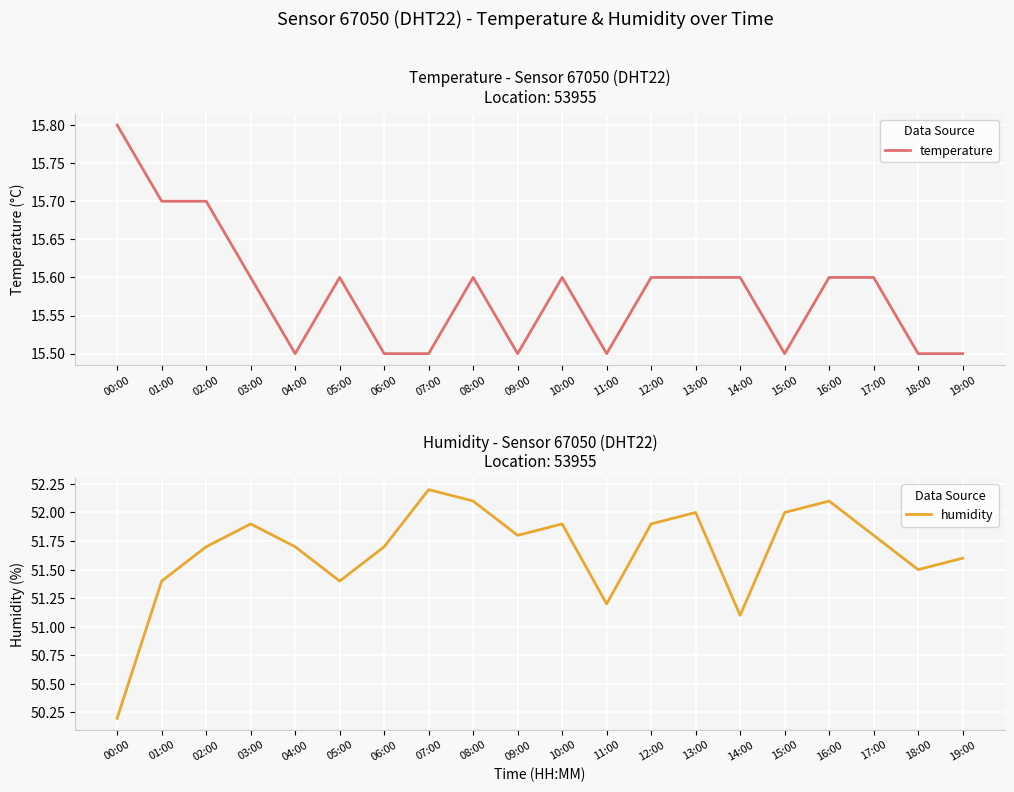

Reading left to right, transcribe all the data shown in this chart.

temperature: 00:00=15.8	01:00=15.7	02:00=15.7	03:00=15.6	04:00=15.5	05:00=15.6	06:00=15.5	07:00=15.5	08:00=15.6	09:00=15.5	10:00=15.6	11:00=15.5	12:00=15.6	13:00=15.6	14:00=15.6	15:00=15.5	16:00=15.6	17:00=15.6	18:00=15.5	19:00=15.5
humidity: 00:00=50.2	01:00=51.4	02:00=51.7	03:00=51.9	04:00=51.7	05:00=51.4	06:00=51.7	07:00=52.2	08:00=52.1	09:00=51.8	10:00=51.9	11:00=51.2	12:00=51.9	13:00=52.0	14:00=51.1	15:00=52.0	16:00=52.1	17:00=51.8	18:00=51.5	19:00=51.6